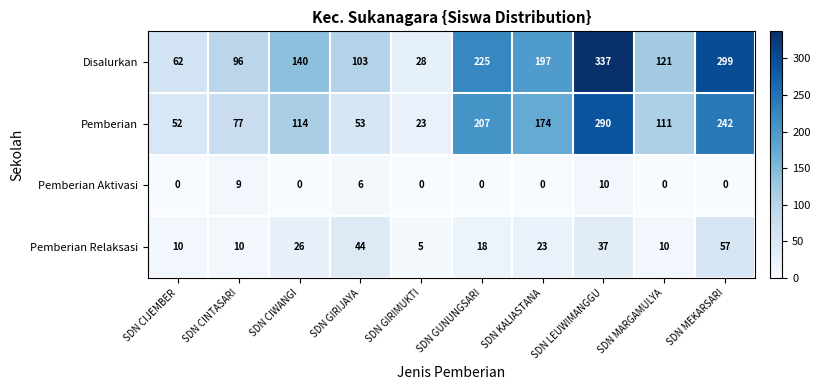

Between SDN GIRIJAYA and SDN GUNUNGSARI, which series saw the biggest shift?

Pemberian